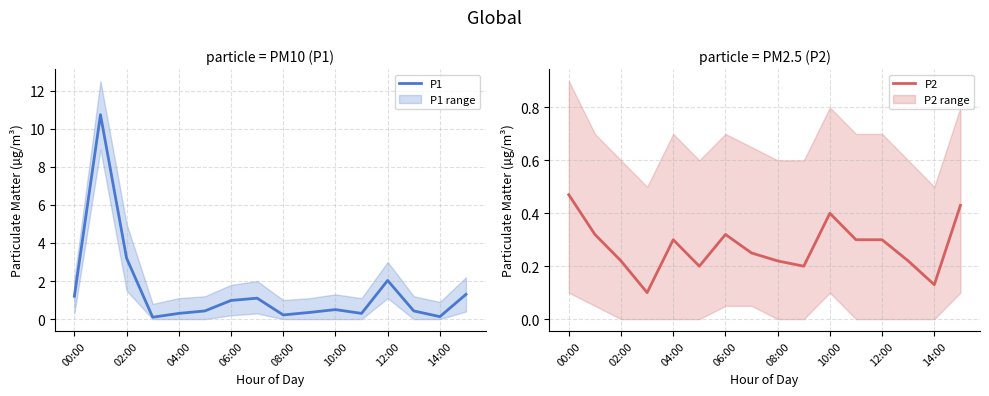

In P1, how many points are lower than both neighbors (excluding endpoints)?

4